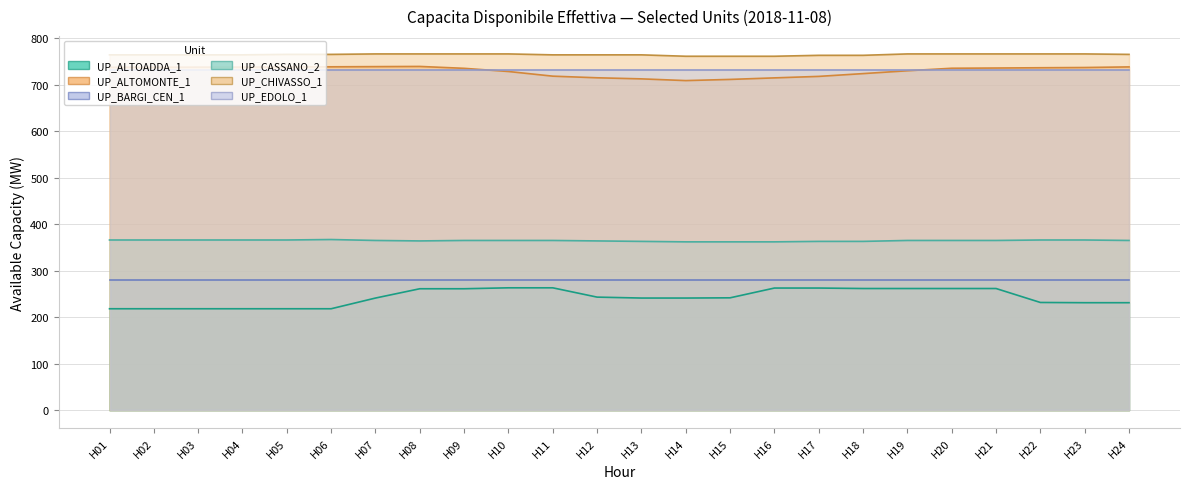

At which category does UP_ALTOMONTE_1 reach its first local peak?

H08